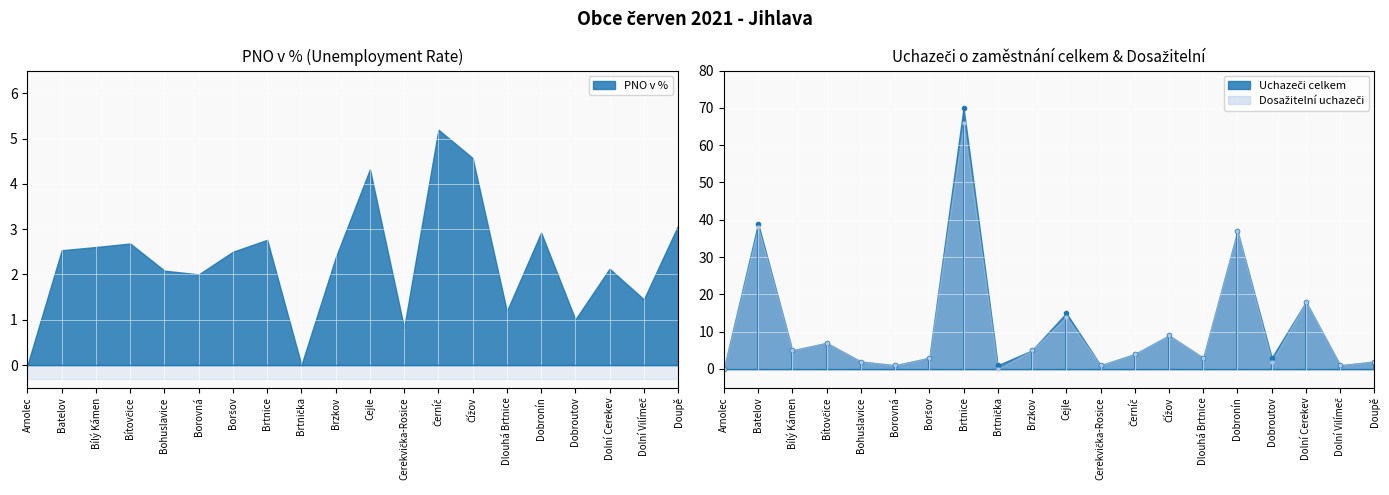

True or false: Dosažitelní uchazeči o zaměstnání has a value of 24.4 at Batelov.

False